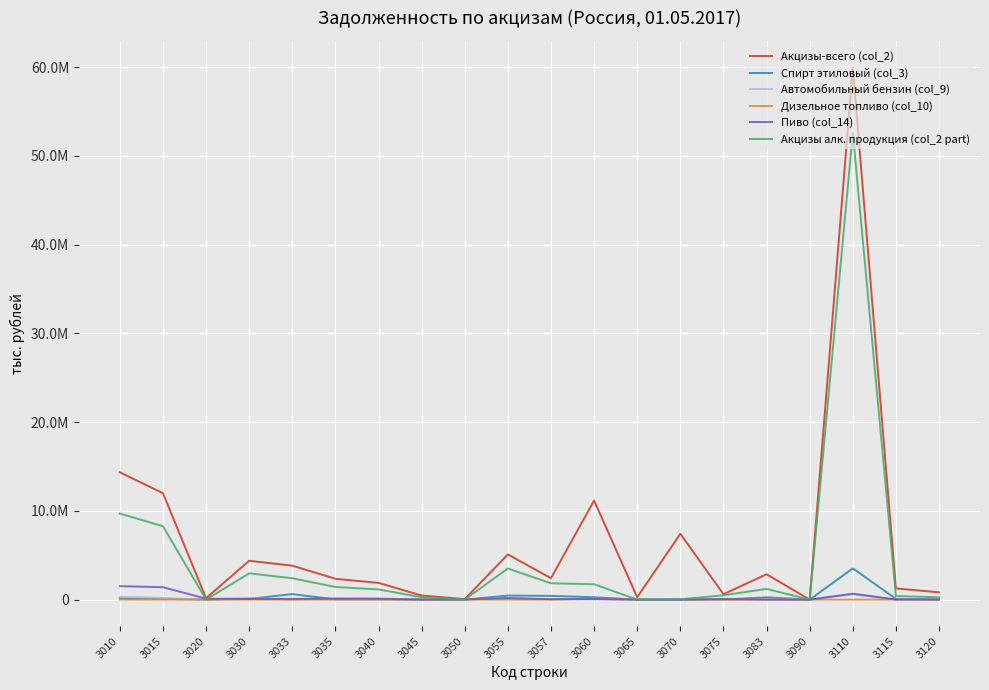

Is this an area chart (filled region under the line)?

No